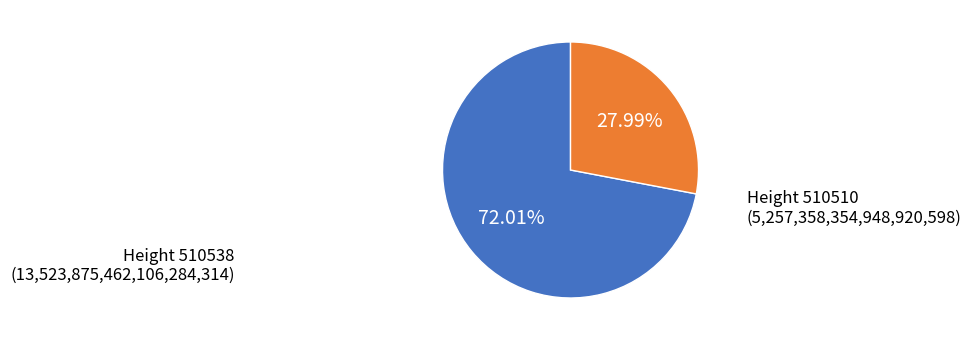

Is there any slice that represents more than half of the pie?

Yes